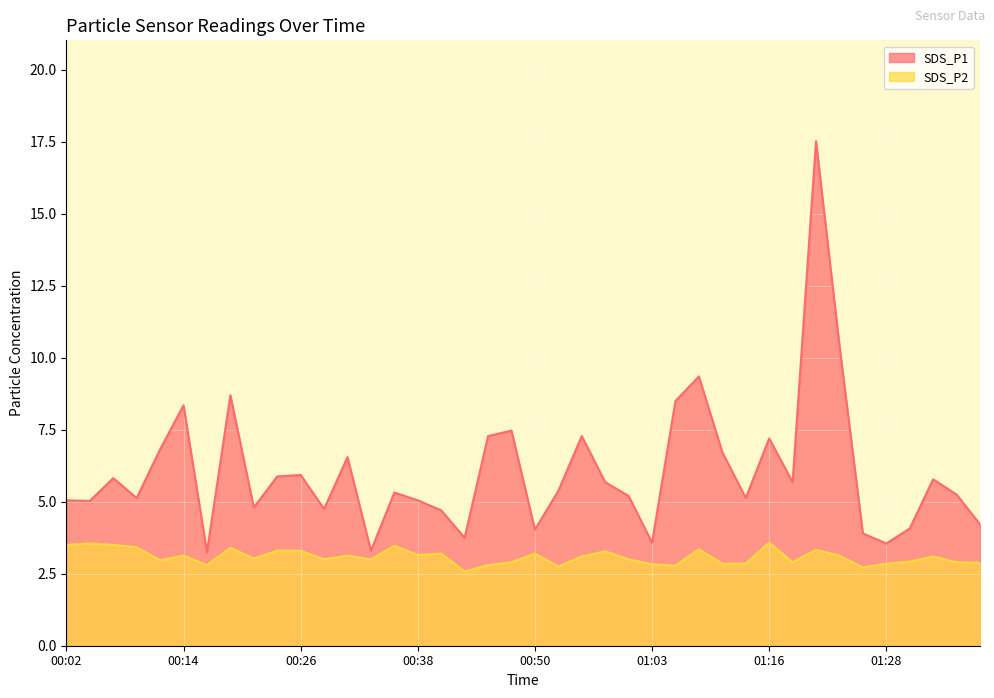

At which category is the sum across all series the highest?

01:20